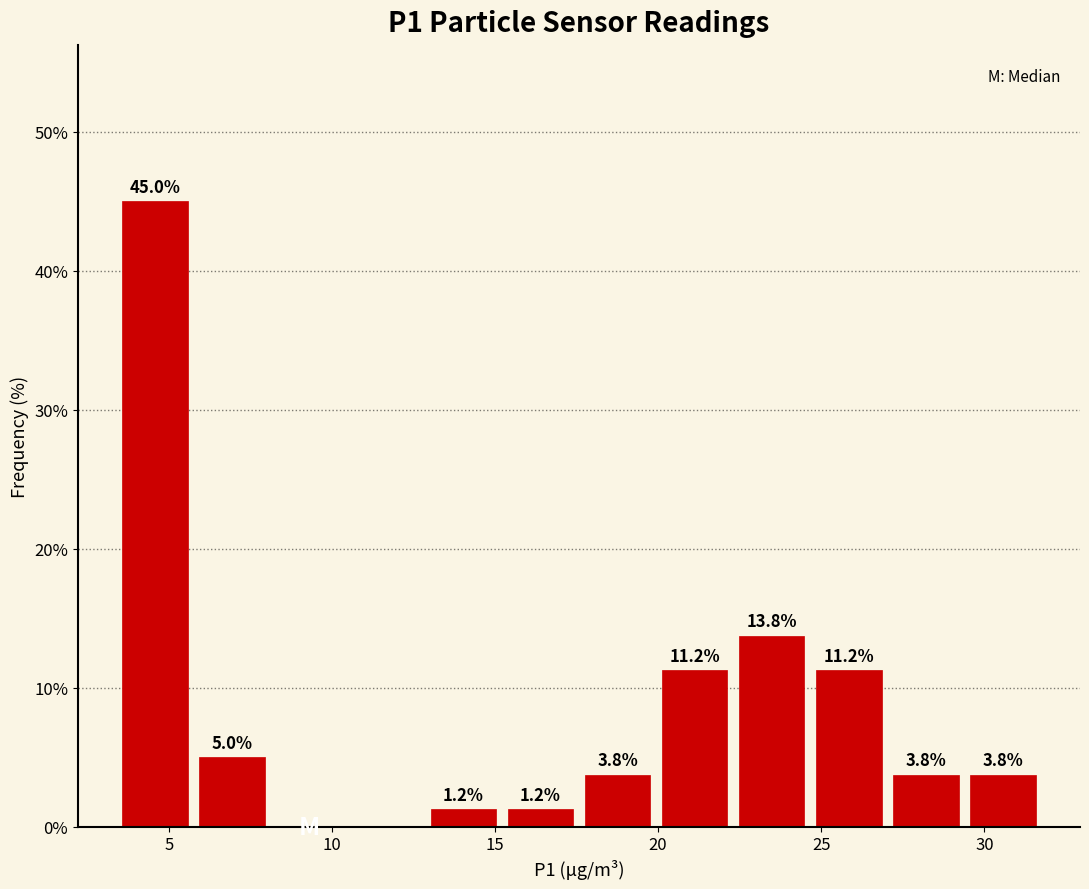

Over which range of the x-axis is the bar tallest?

3.5 to 6.0